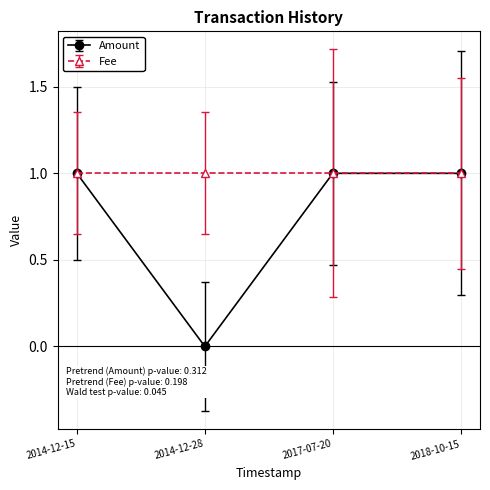

The value of Amount at 2014-12-15 is 1. True or false?

True